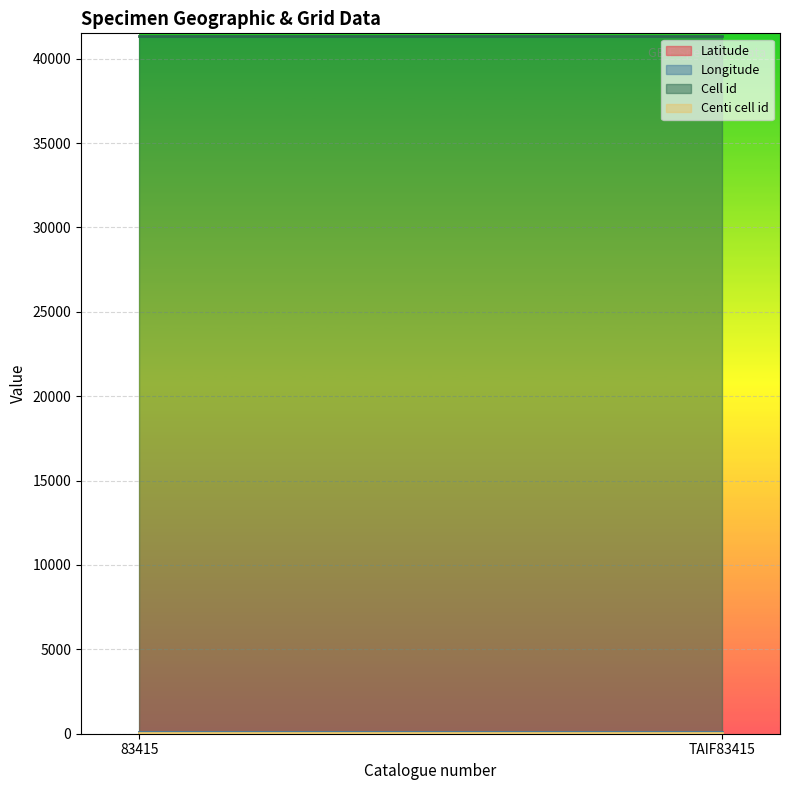

Reading left to right, extract all data points from this chart.

Latitude: 24.3	24.3
Longitude: 123.9	123.9
Cell id: 41343.0	41343.0
Centi cell id: 38.0	38.0